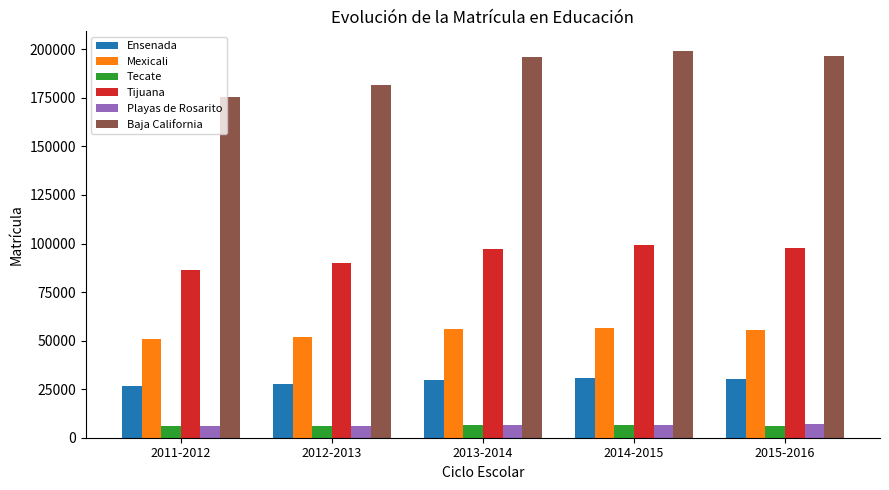

Which series has the widest spread of values?

Baja California